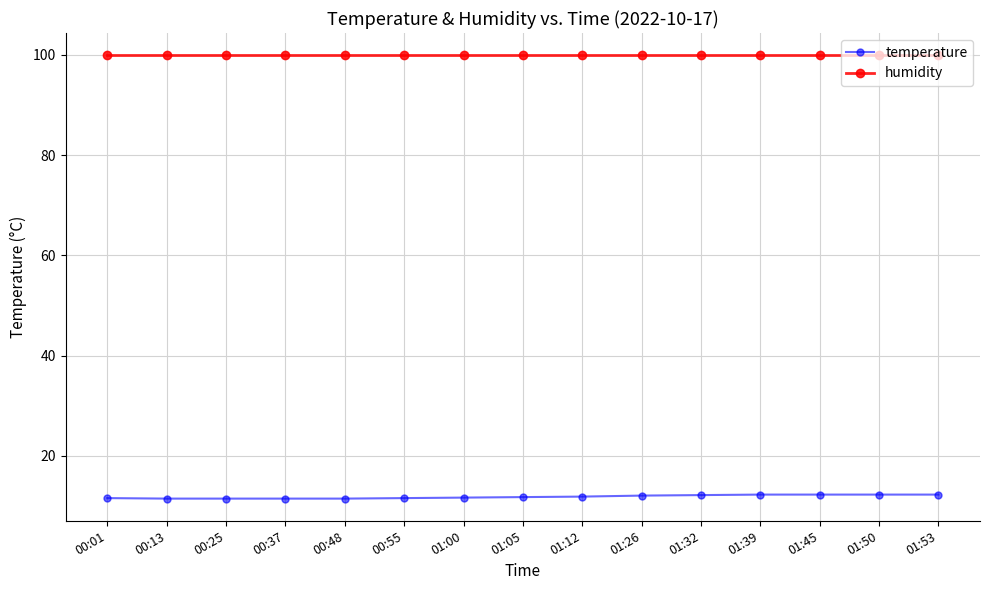

What is the label of the 15th point from the right?

00:01